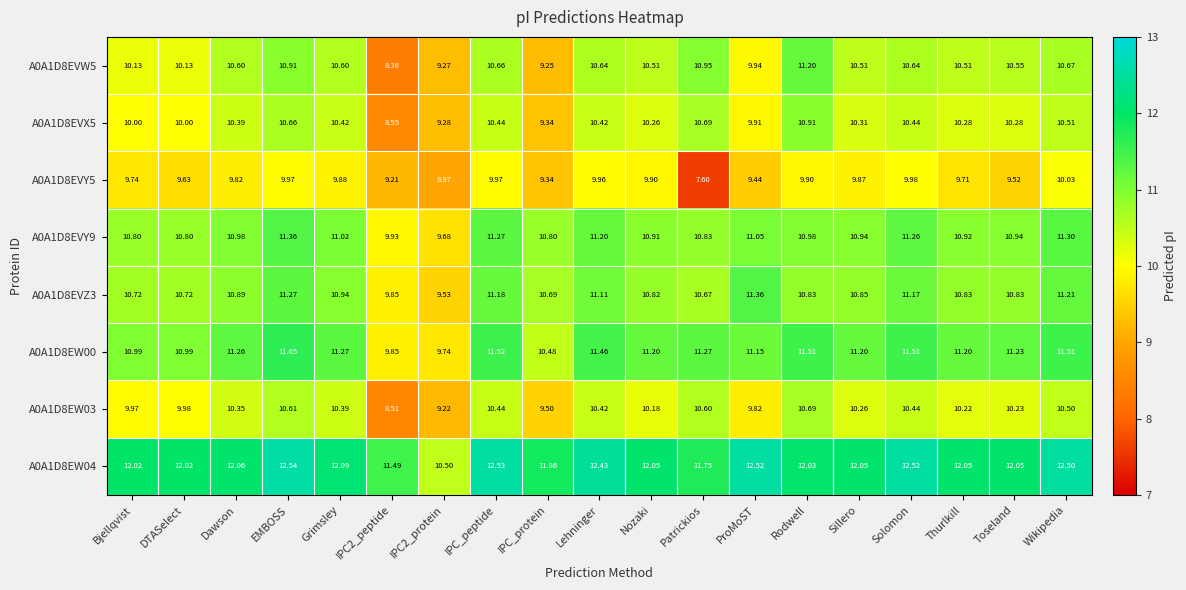

Is the value of A0A1D8EW00 at Rodwell greater than the value of A0A1D8EVZ3 at Patrickios?

Yes